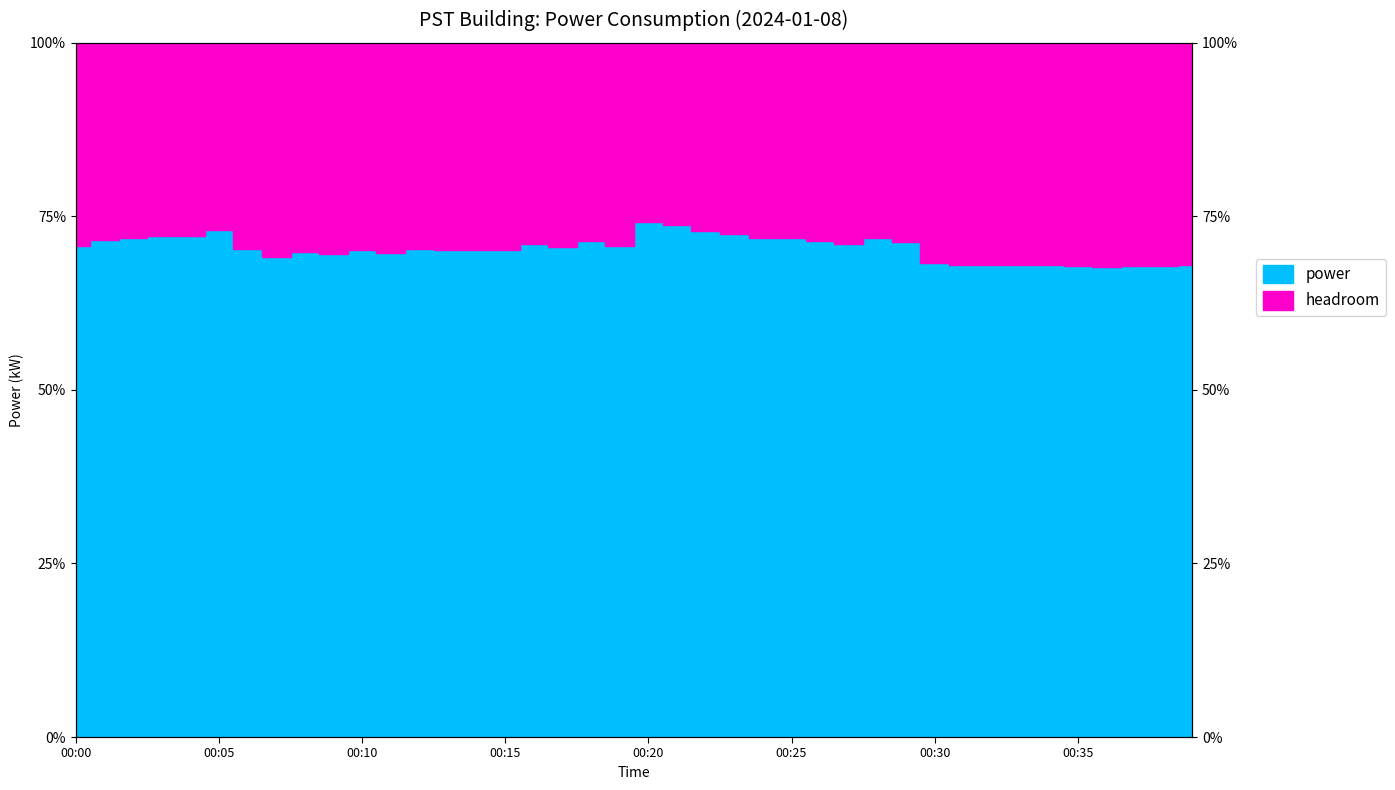

List the labels in order of value, largest first.

00:20, 00:21, 00:05, 00:22, 00:23, 00:03, 00:04, 00:25, 00:28, 00:02, 00:24, 00:01, 00:18, 00:26, 00:29, 00:16, 00:27, 00:00, 00:19, 00:17, 00:12, 00:06, 00:14, 00:13, 00:15, 00:10, 00:08, 00:11, 00:09, 00:07, 00:30, 00:31, 00:32, 00:33, 00:39, 00:34, 00:35, 00:37, 00:38, 00:36